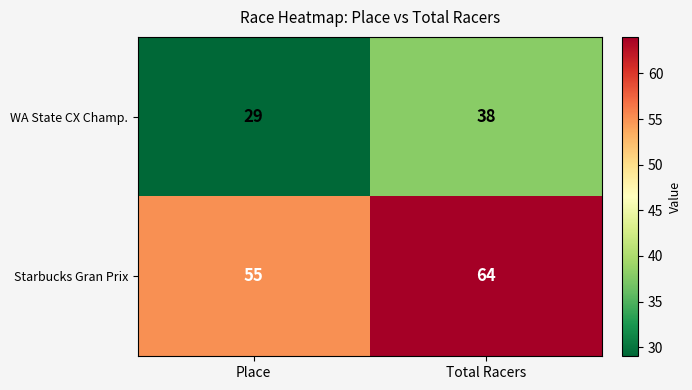

Where is Starbucks Gran Prix nearest to the value 59?

Place